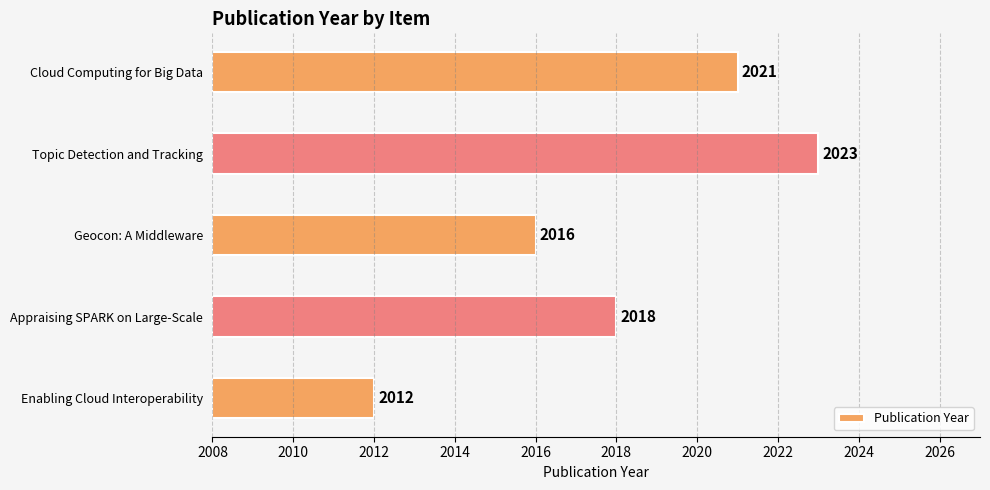

Reading right to left, transcribe all the data shown in this chart.

Cloud Computing for Big Data=2021	Topic Detection and Tracking=2023	Geocon: A Middleware=2016	Appraising SPARK on Large-Scale=2018	Enabling Cloud Interoperability=2012